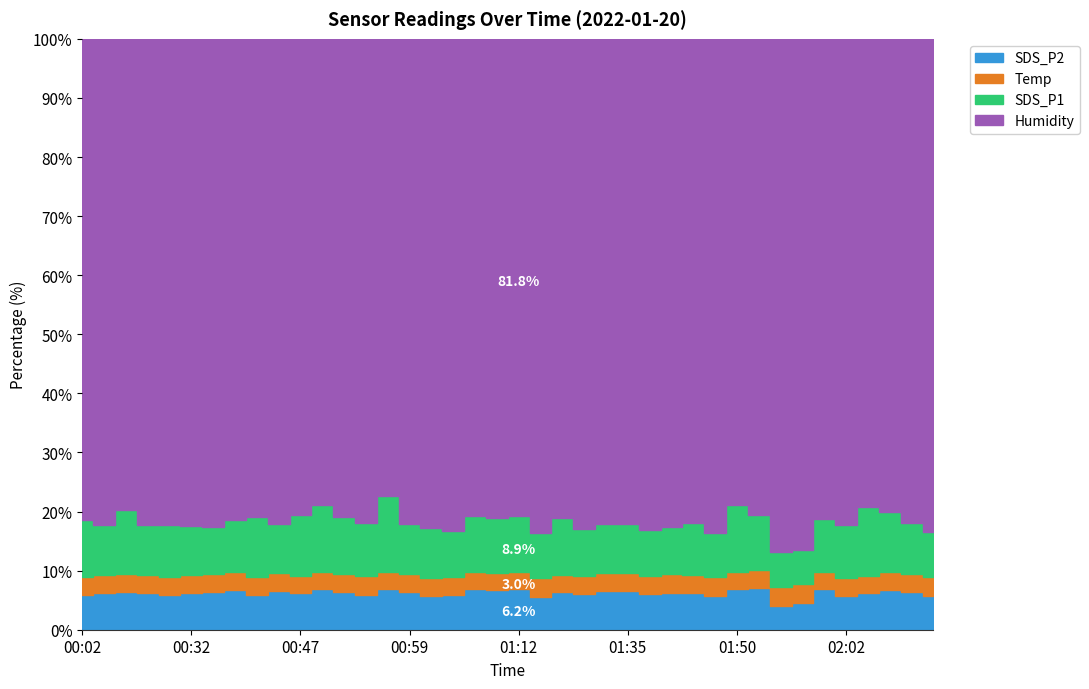

What is the label of the 11th point from the right?

01:48